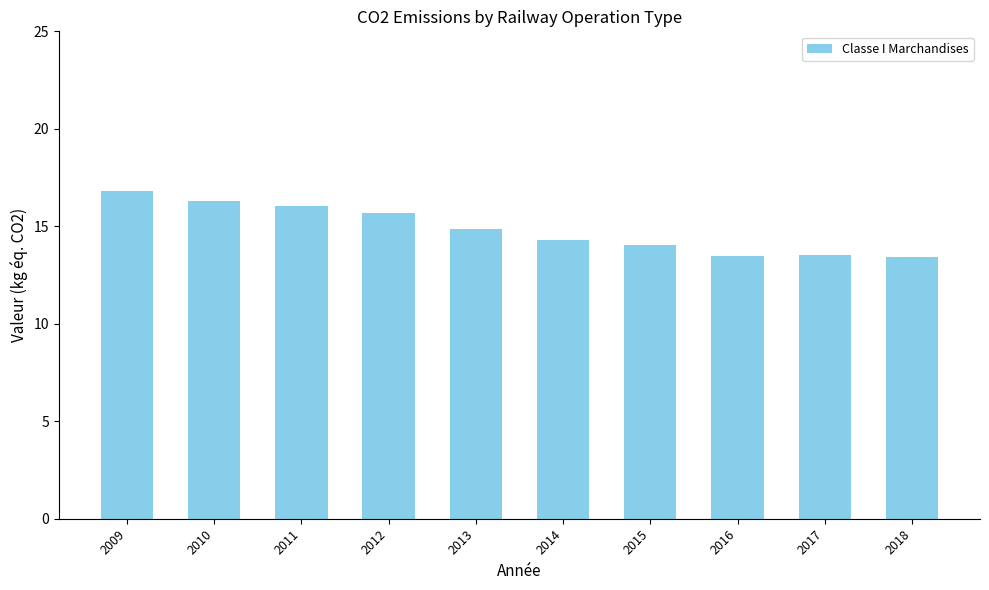

True or false: the data shows 16.8 at 2009.

True